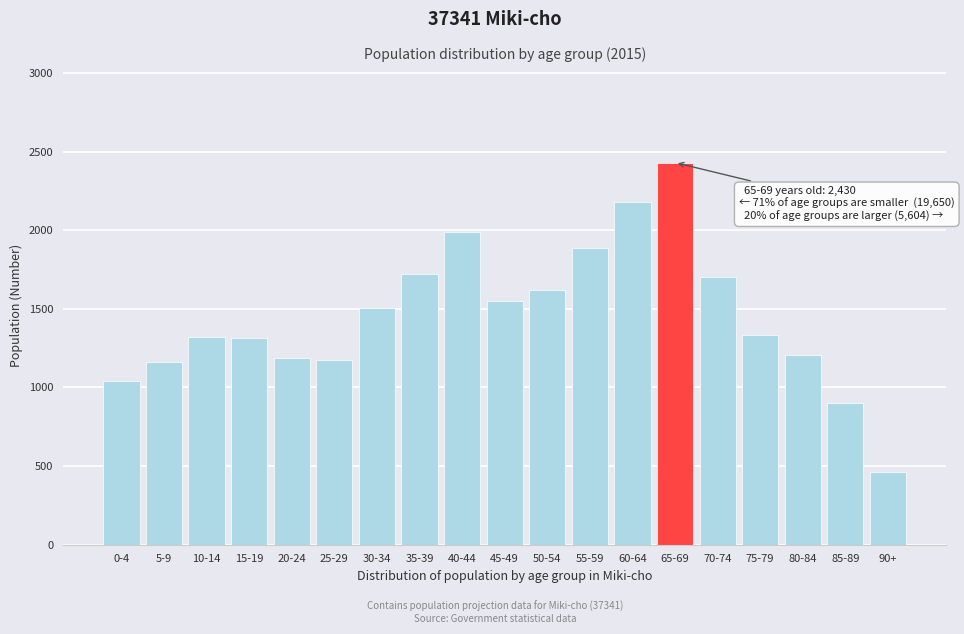

What value does the data have at 45-49?

1549